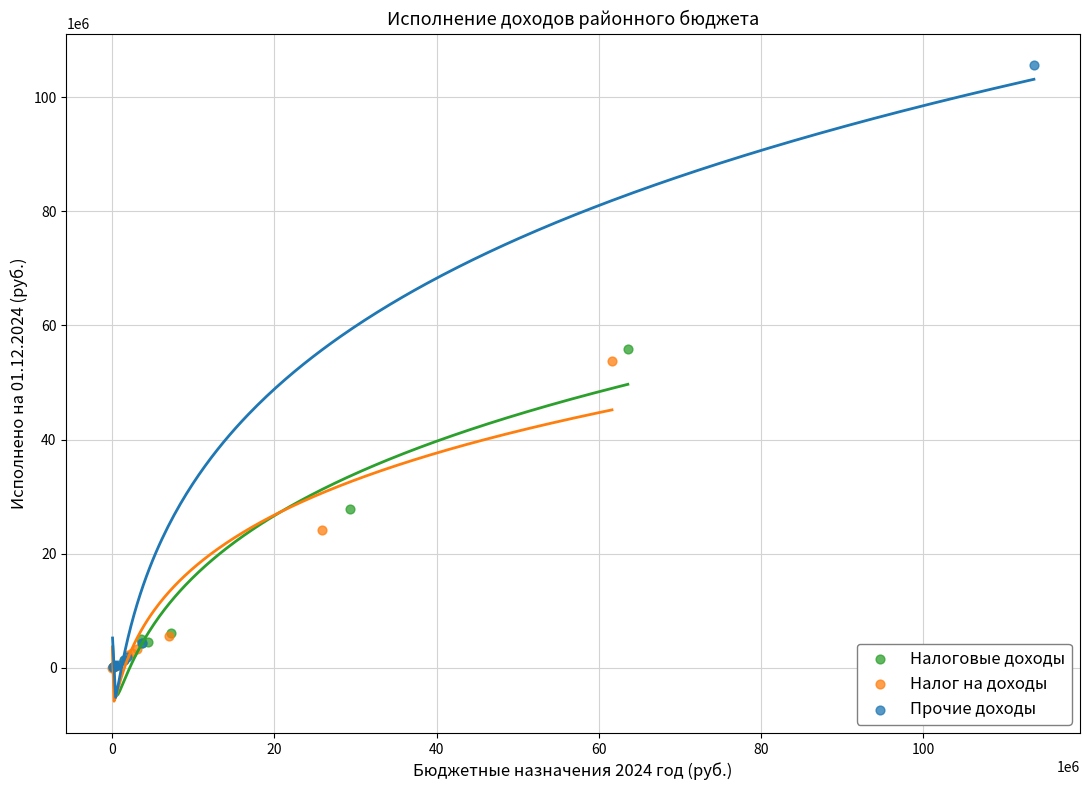

What are all the series names shown in the legend?

Налоговые доходы, Налог на доходы, Прочие доходы